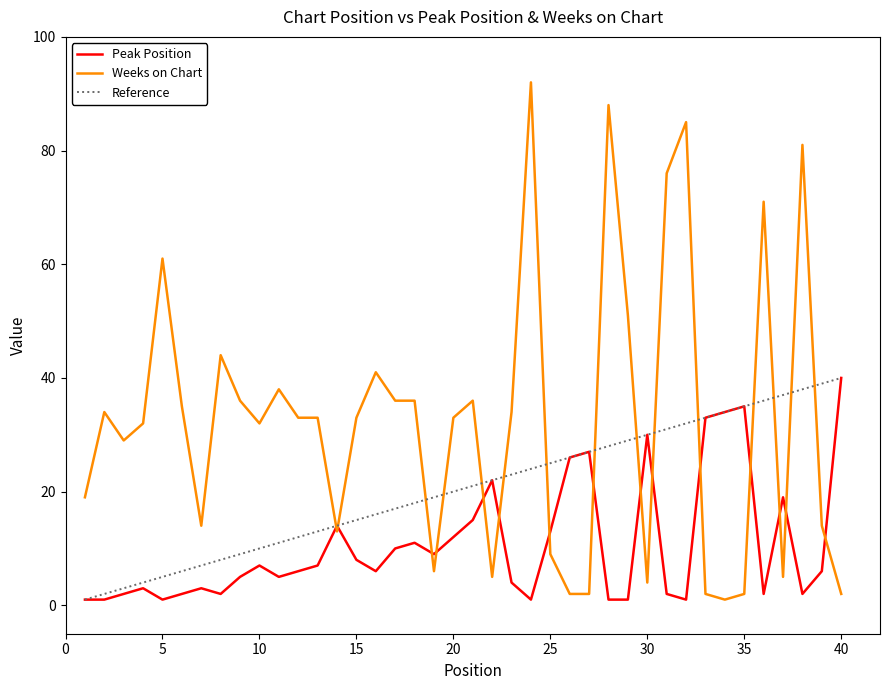

What is the sum of all Peak Position values?

429